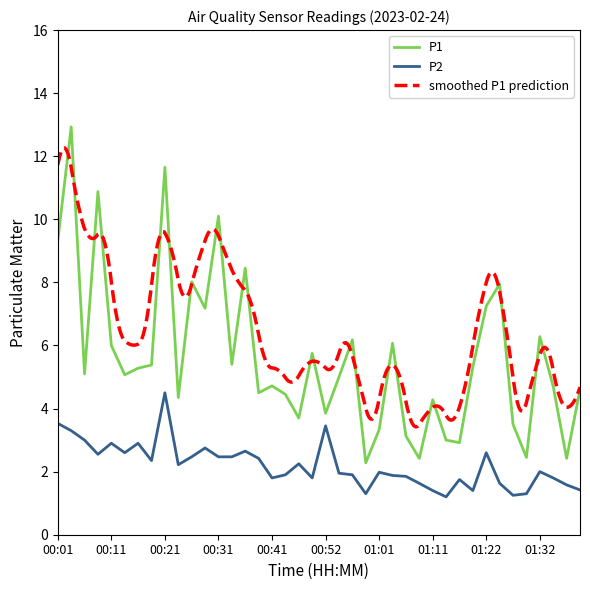

At which label does P2 first exceed 2?

00:01